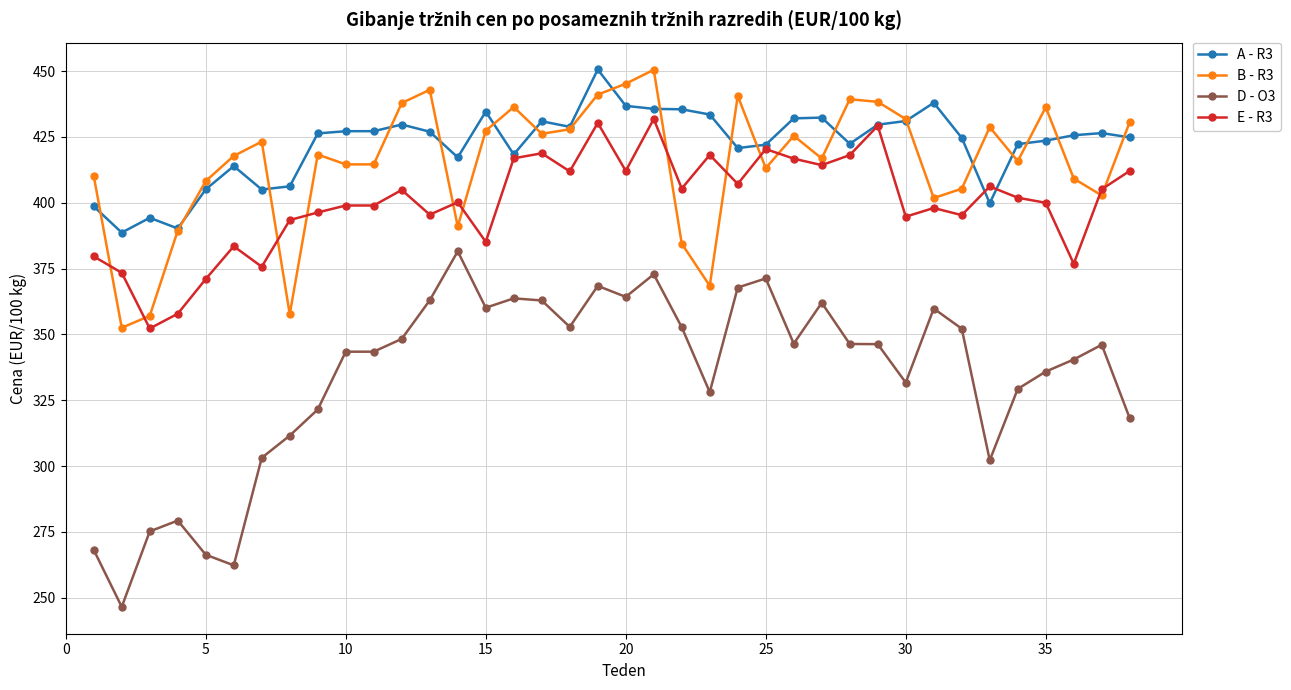

True or false: A - R3 has more than 2 points higher than both neighbors.

True